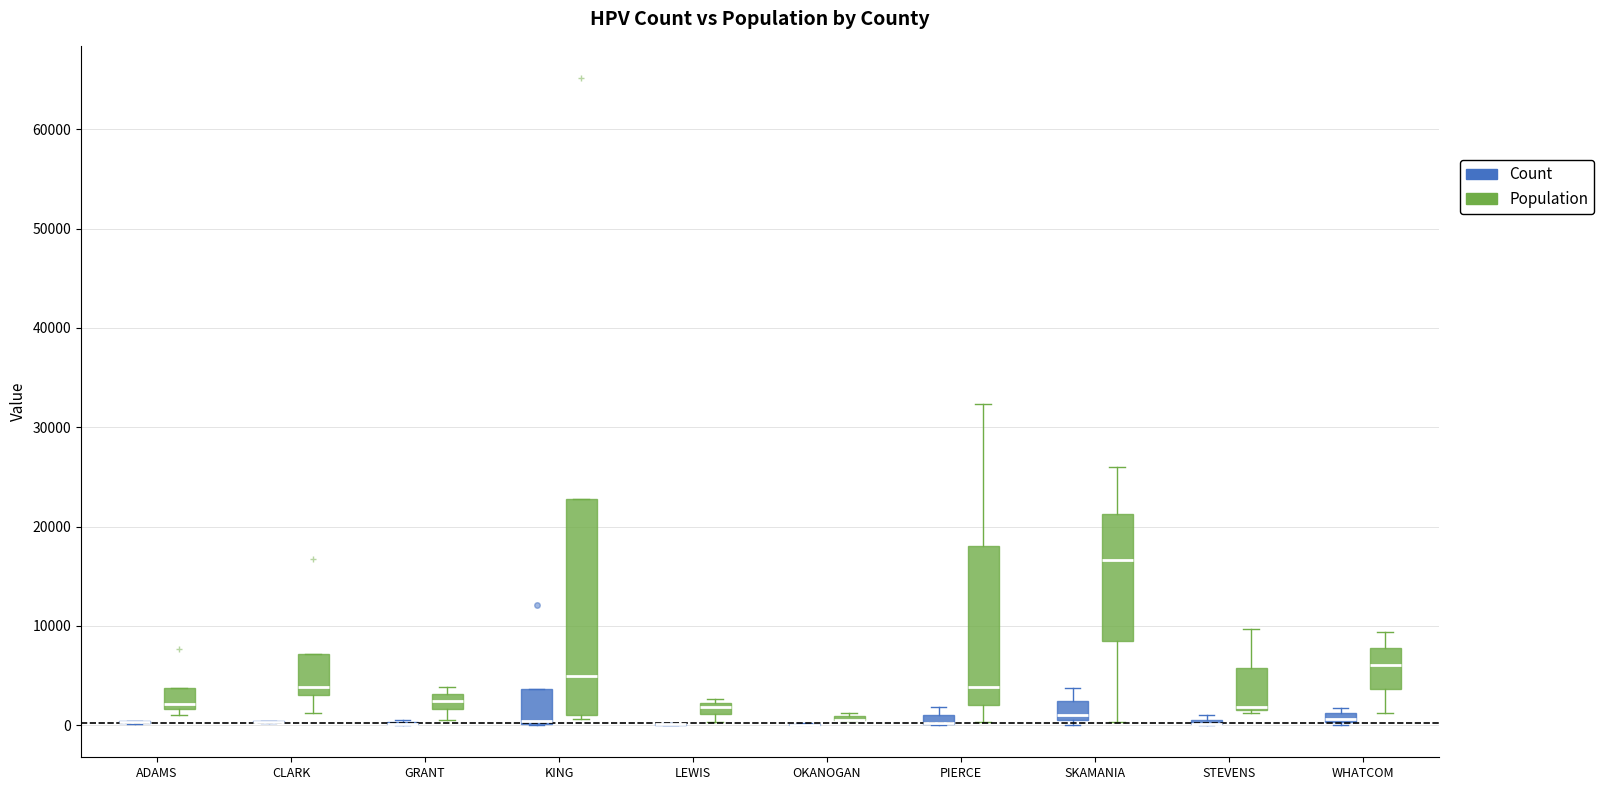

Which box is the tallest, from its lower edge to its upper edge?

KING (Population)